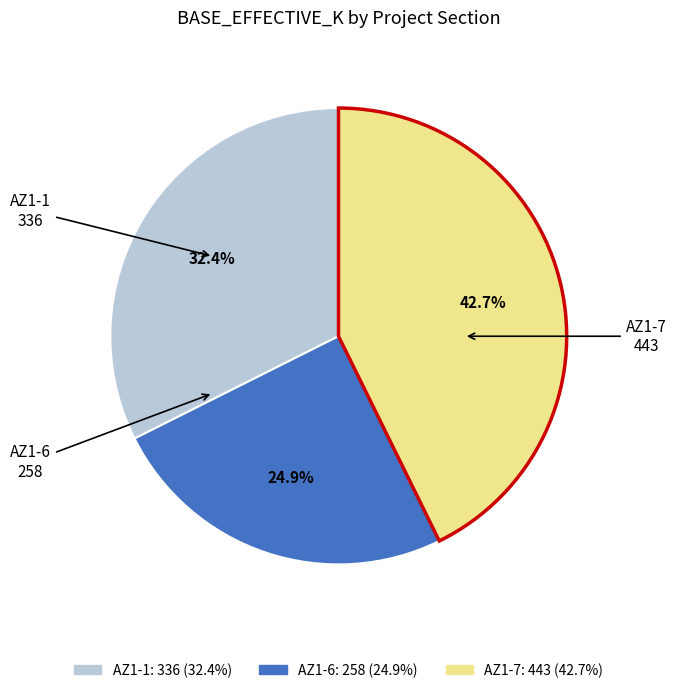

Is it true that AZ1-7 is 31% of the pie?

False